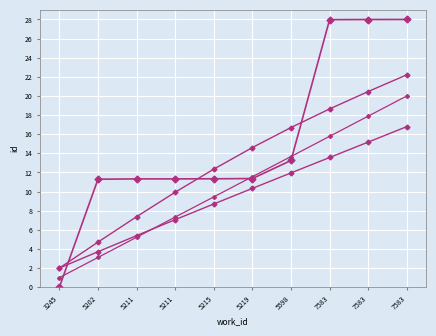

Is this an area chart (filled region under the line)?

No